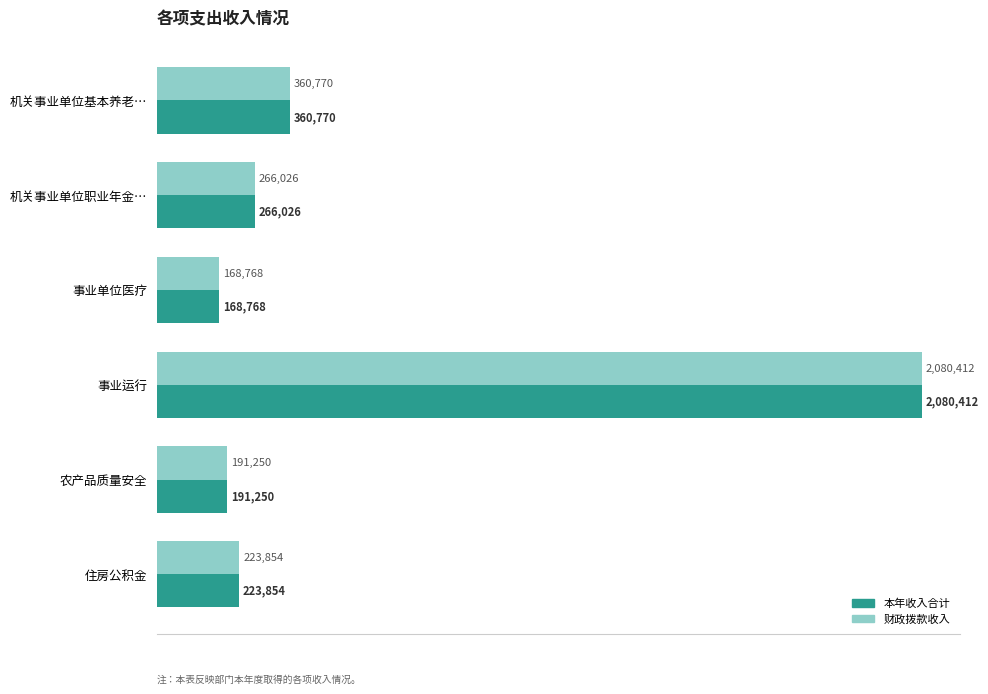

At which label does 财政拨款收入 reach its minimum?

事业单位医疗